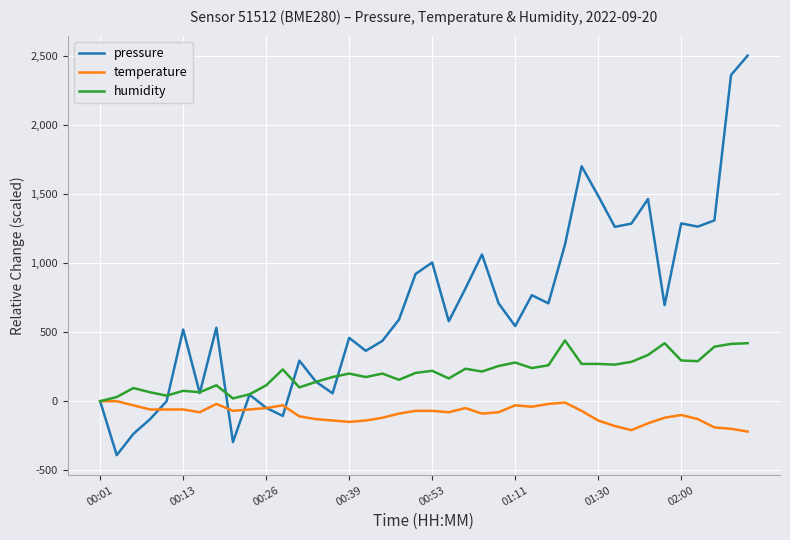

What is the maximum value for pressure?

2504.0